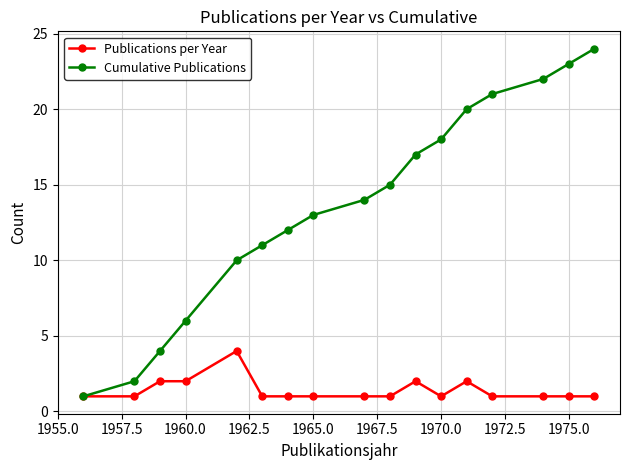

True or false: Cumulative Publications has more than 1 points higher than both neighbors.

False